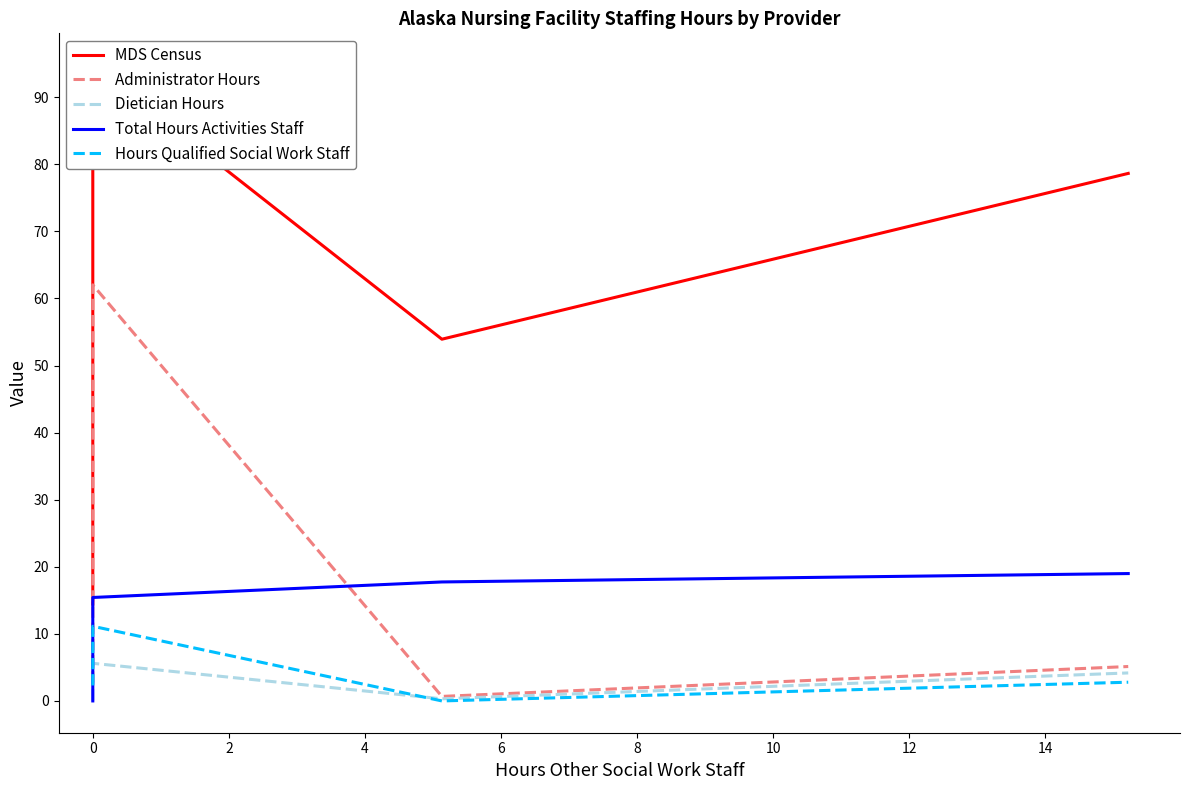

Which series has the largest total across all categories?

MDS Census